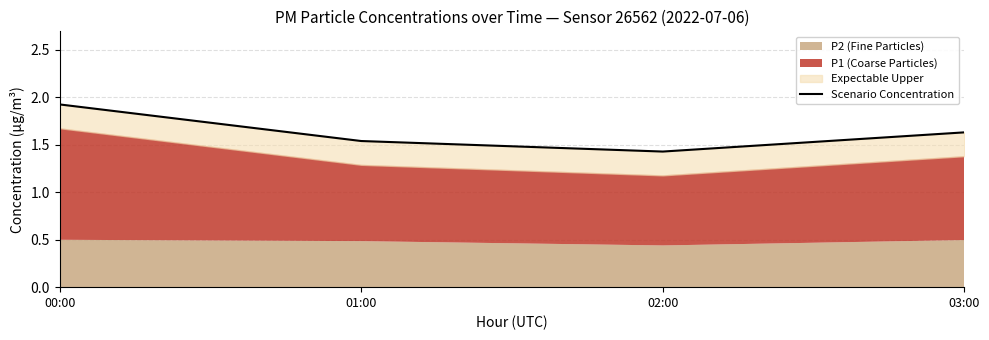

What is the smallest value displayed?

1.4